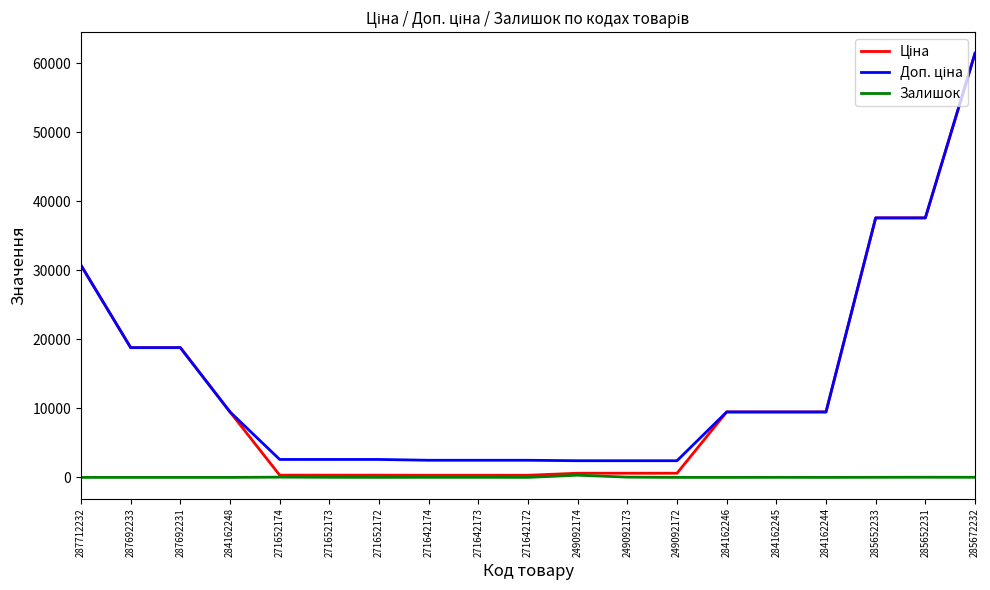

At which category is the sum across all series the highest?

285672232